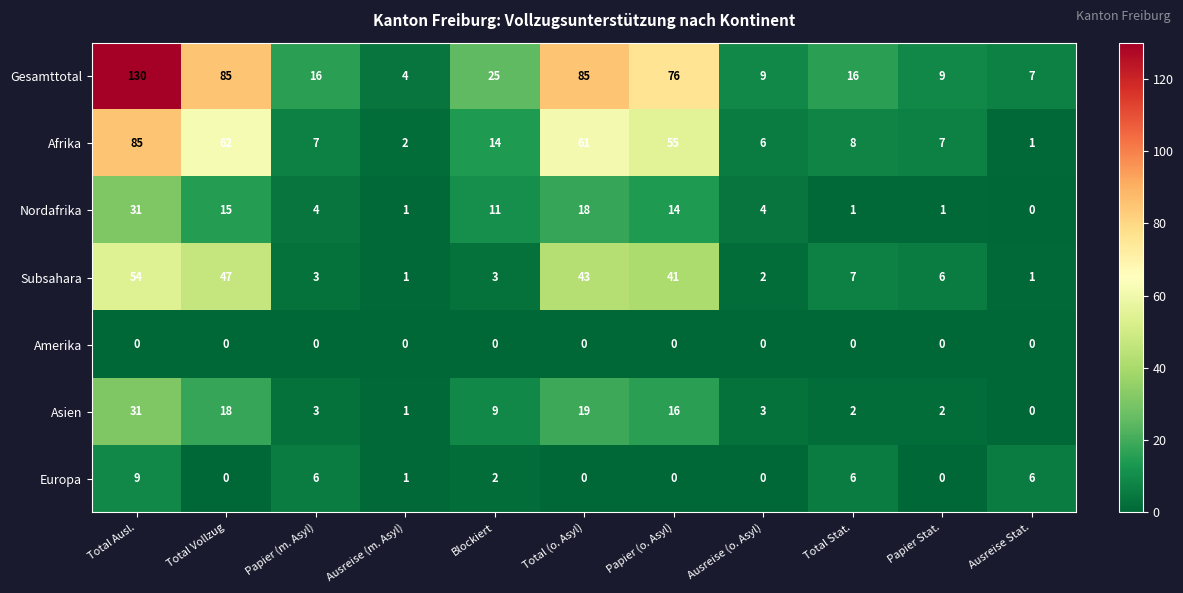

How many categories are shown in the chart?

11